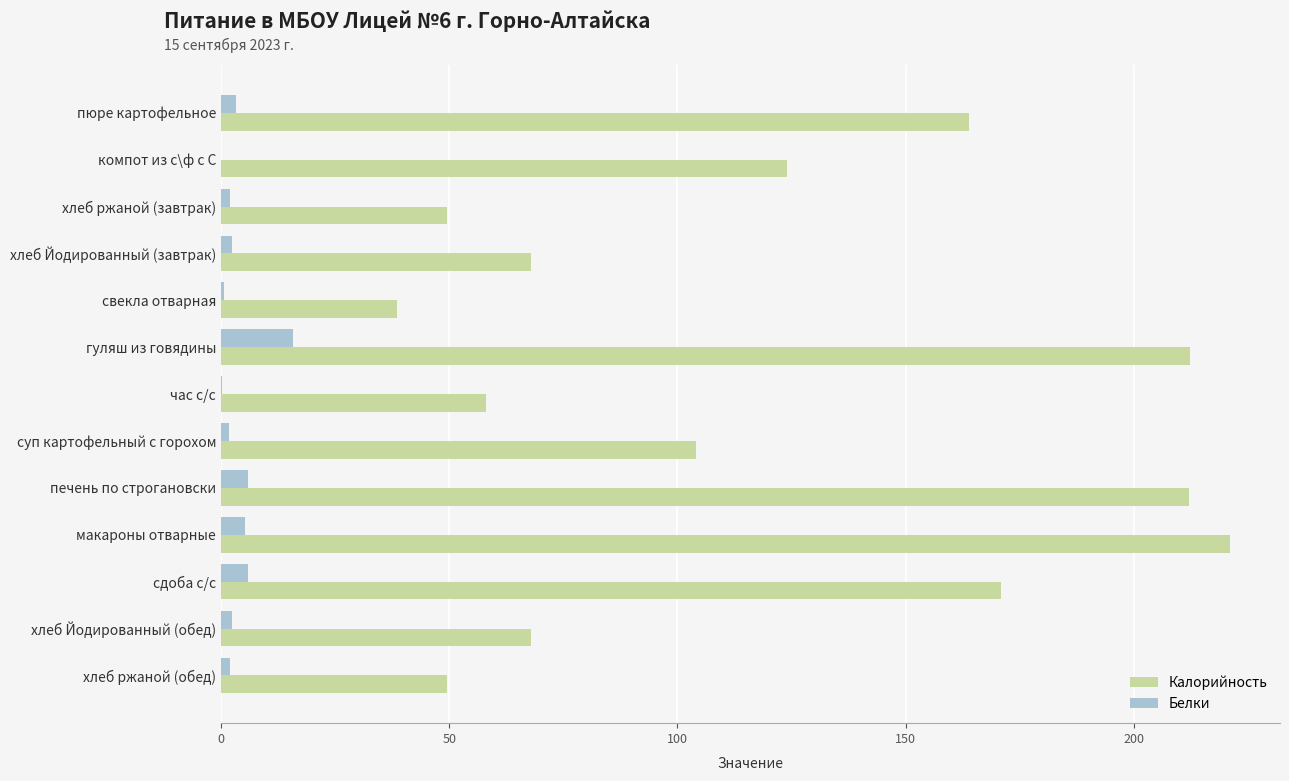

Which series has the widest spread of values?

Калорийность